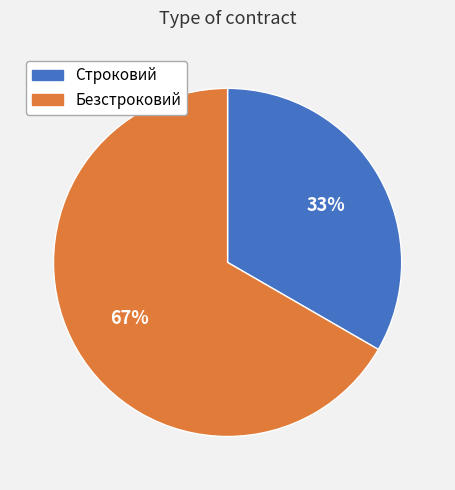

Count the number of slices in the pie.

2